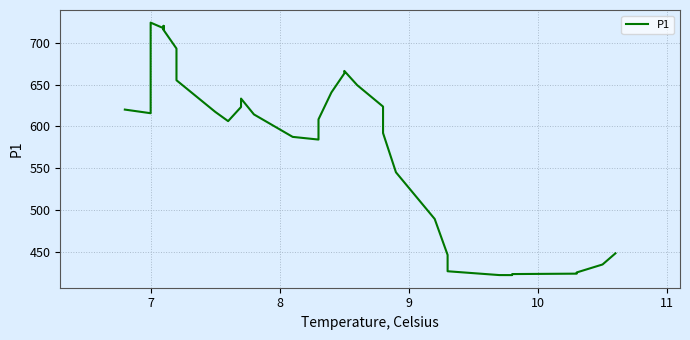

What is the smallest value displayed?

421.9